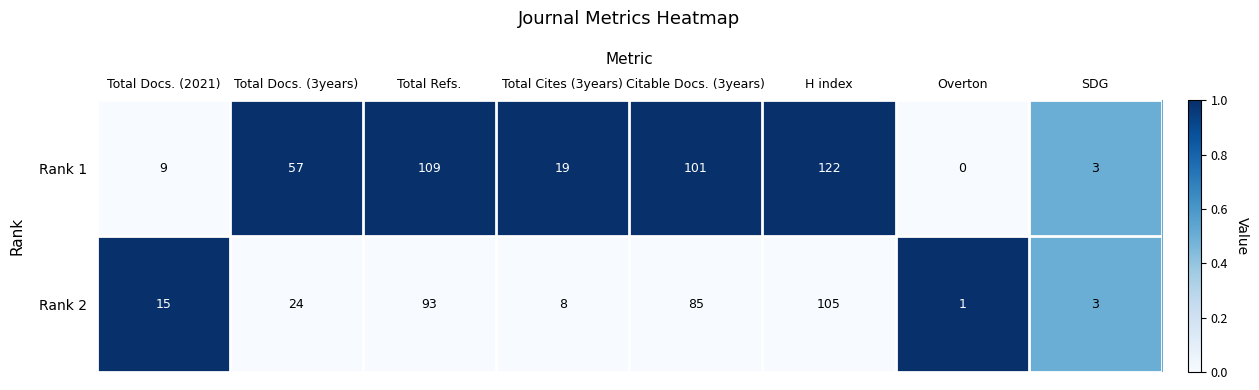

Which series has the largest total across all categories?

Rank 1